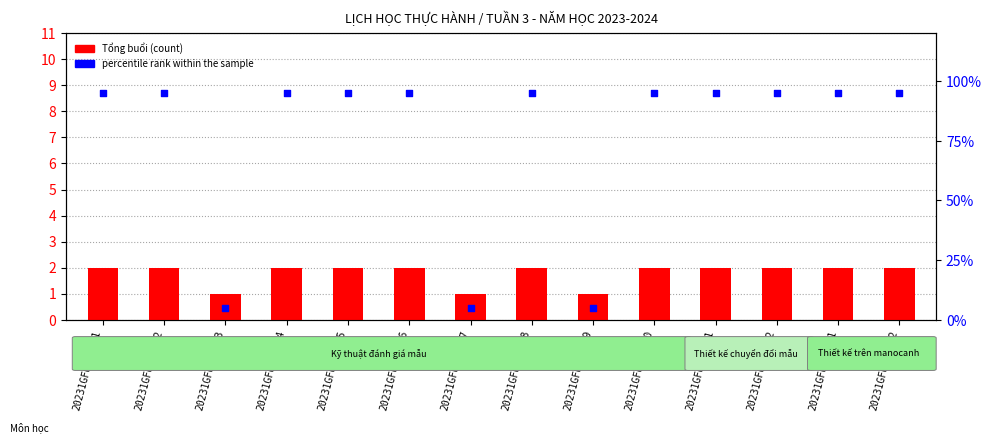

Which series has the largest total across all categories?

Tổng buổi (count)